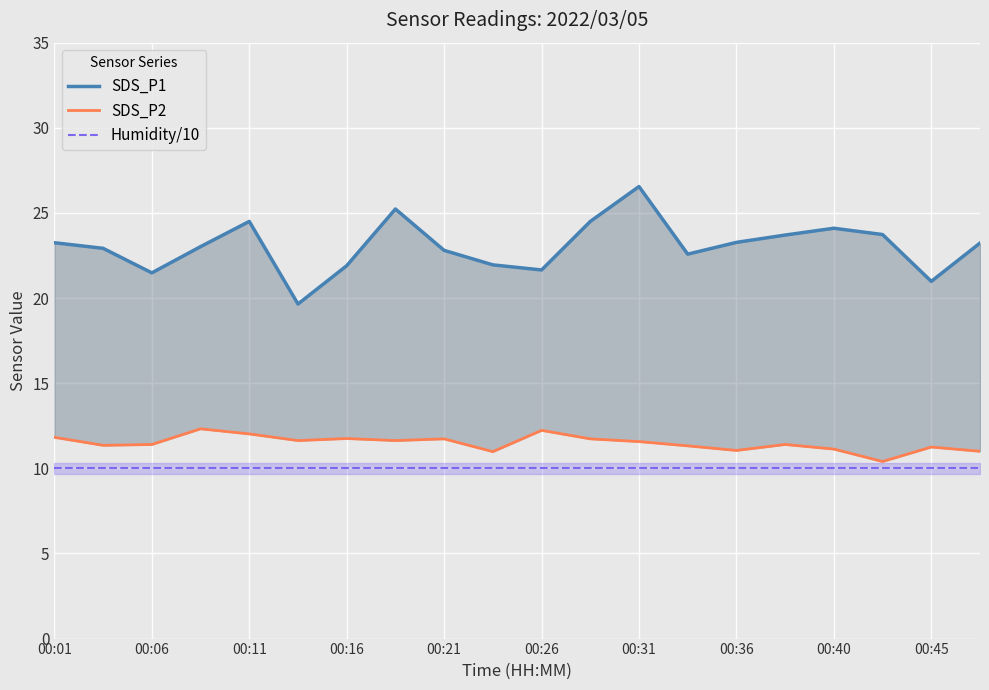

Which series has the largest range (max minus min)?

SDS_P1